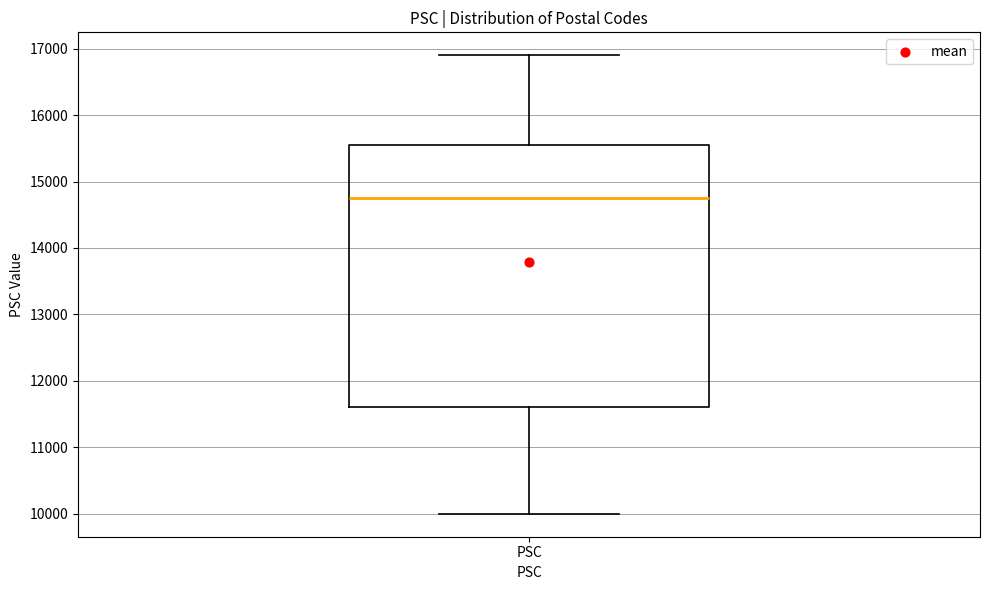

Transcribe this box plot: give where the median line is, the range the box spans, and where the two whiskers end, as read against the y-axis. The values are not printed on the chart, so give them approximately, as read against the axis.

median 14800, box 11600 to 15500, whiskers 10000 to 16900